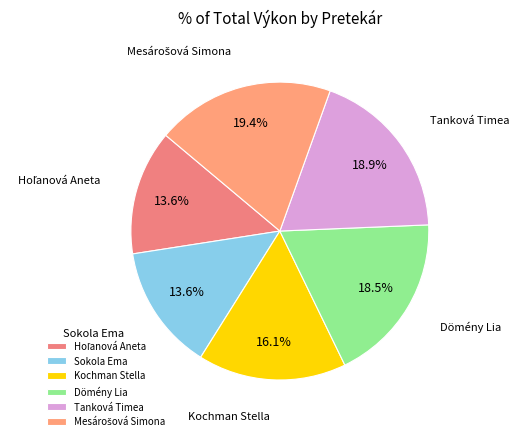

What percentage do Sokola Ema and Dömény Lia together represent?

32.1%